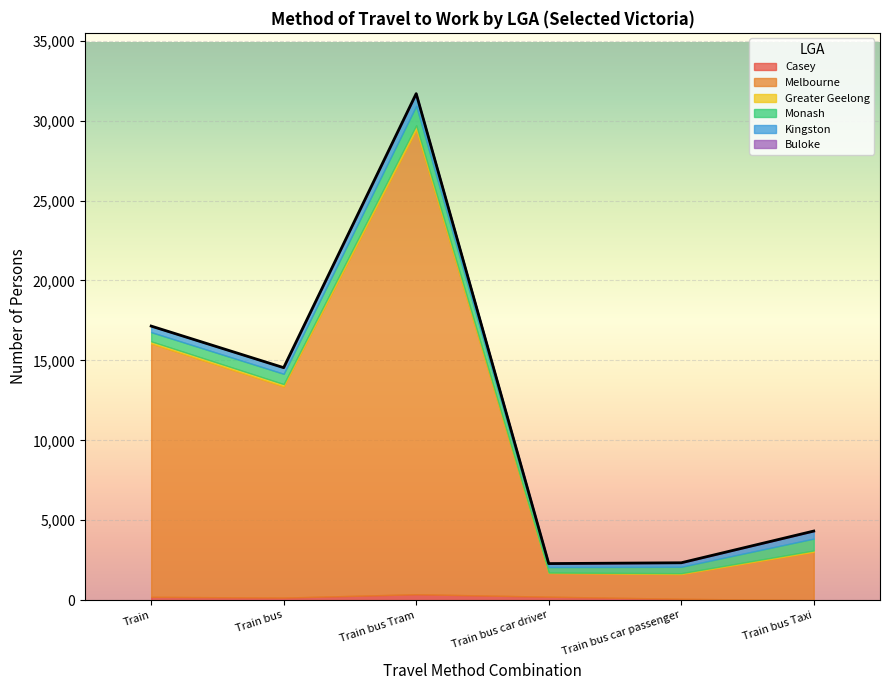

Is it true that Casey equals 163 at Melbourne?

True